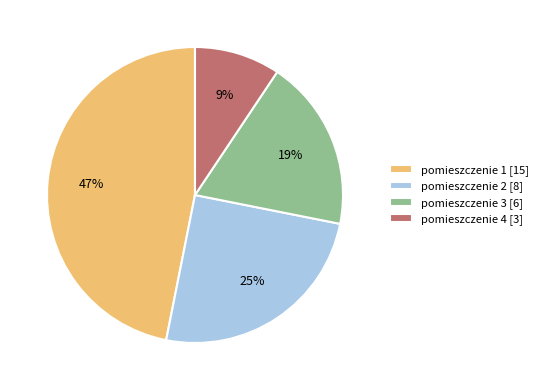

Approximately how many times larger is the value at pomieszczenie 2 compared to pomieszczenie 1?

0.5